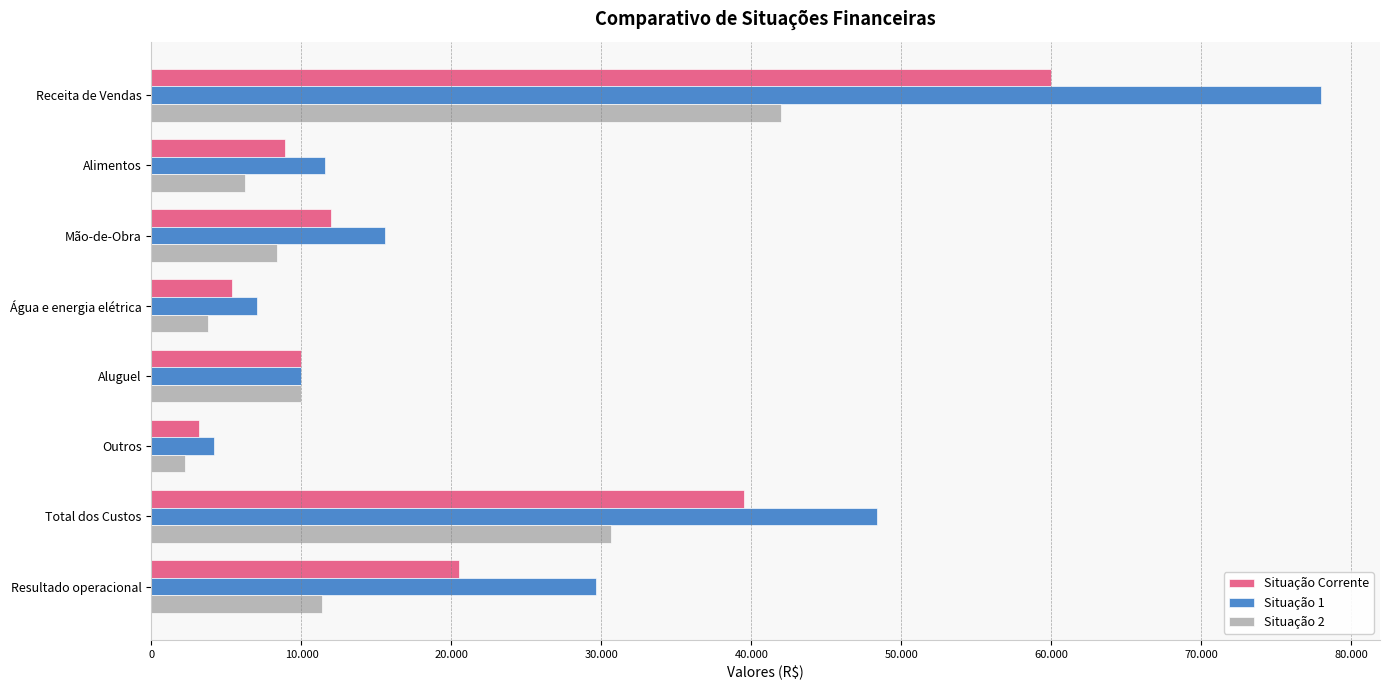

What is the average value of the Situação Corrente series?

19938